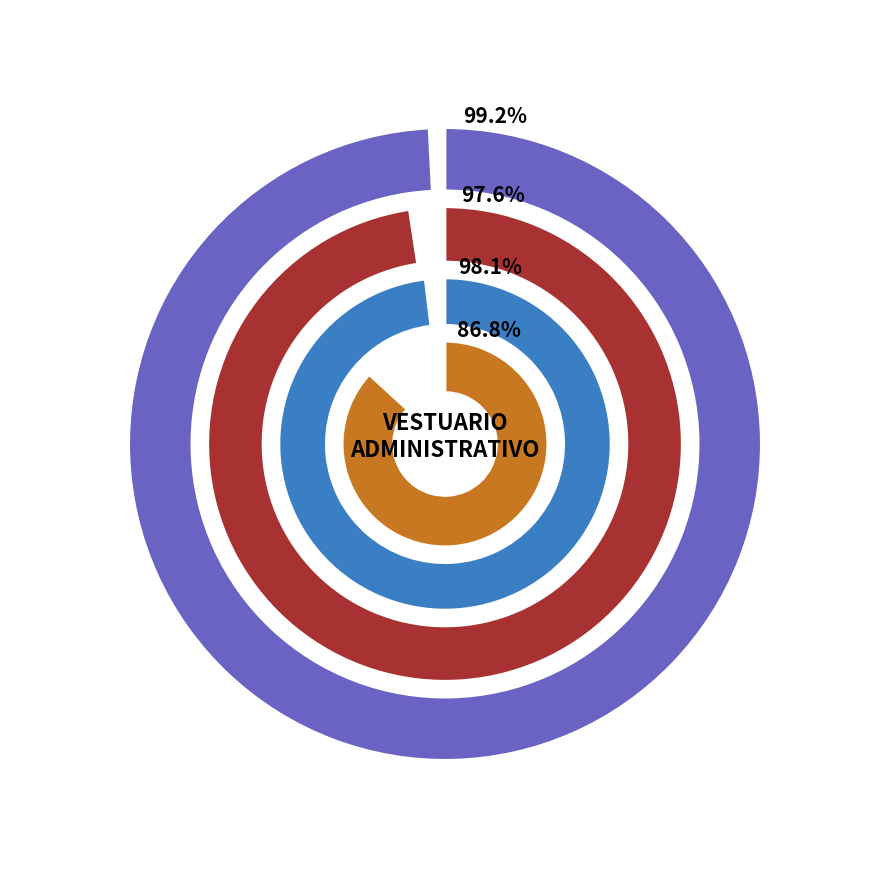

Is it true that 8 is 1% of the pie?

False